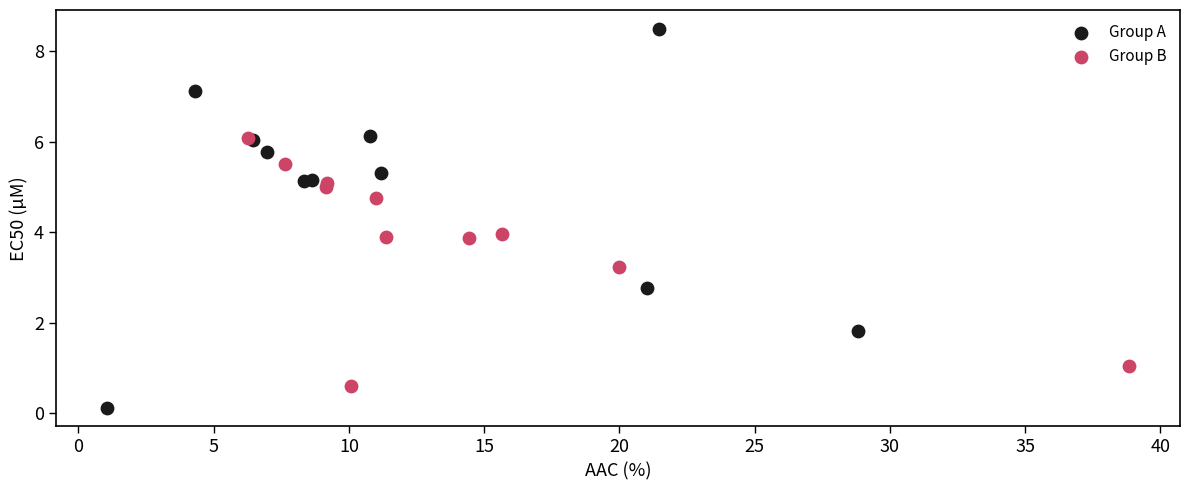

Which series contains the lowest Y value?

Group A